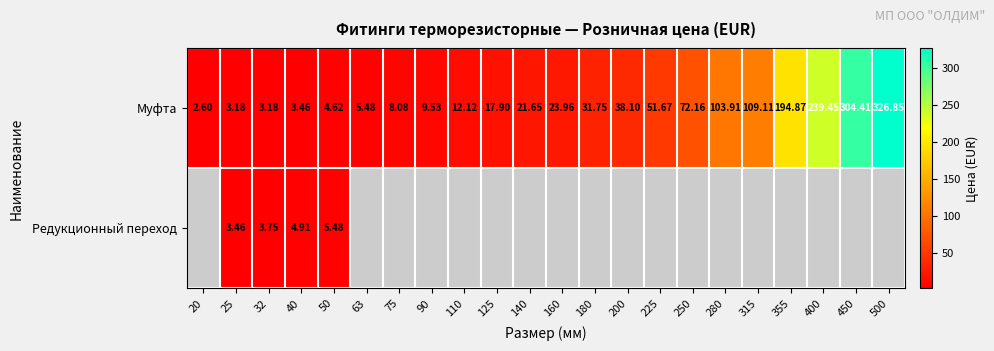

What is the difference between the highest and lowest values at 140?

21.6